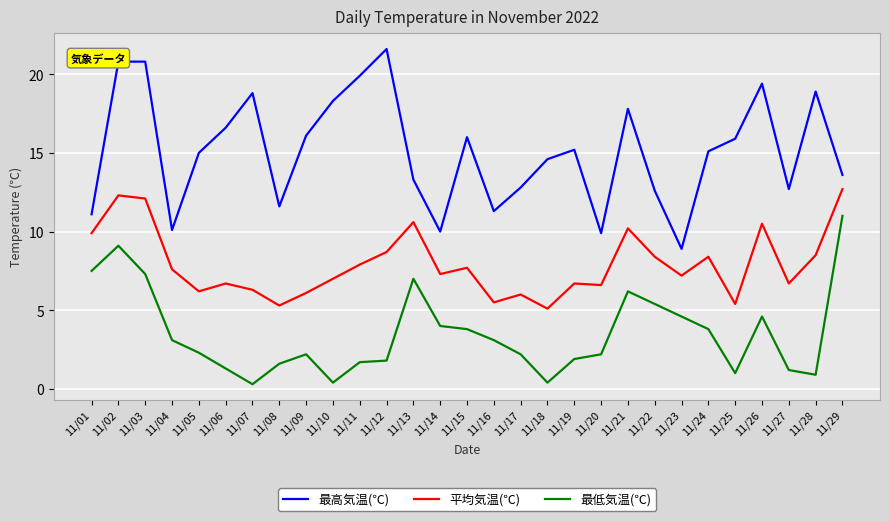

True or false: 最低気温(℃) and 平均気温(℃) cross at least once.

False